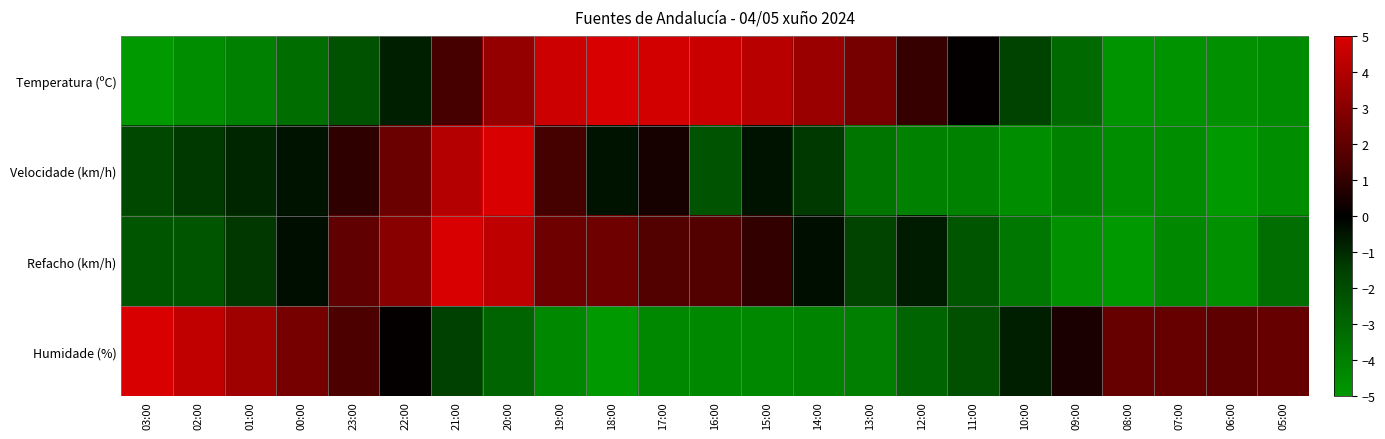

Count the number of data series in this chart.

4